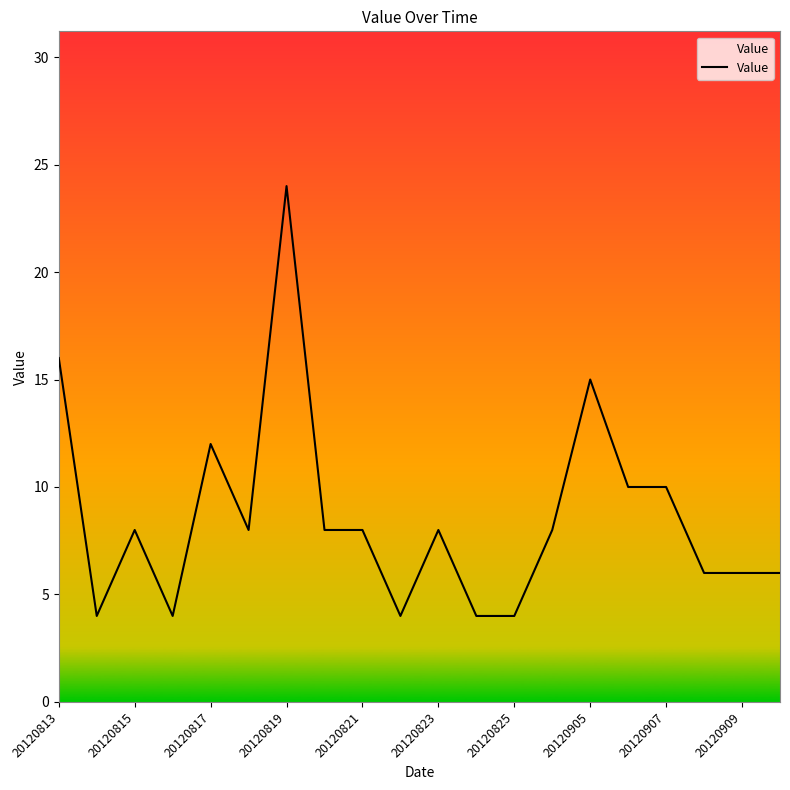

Count the values in the range 6 to 10.

11